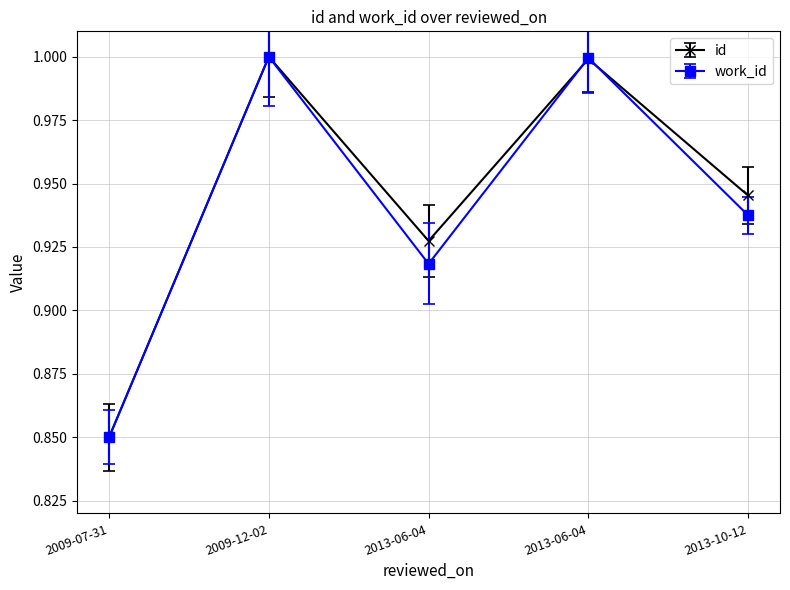

After their last crossing, which series has the higher values: id or work_id?

id